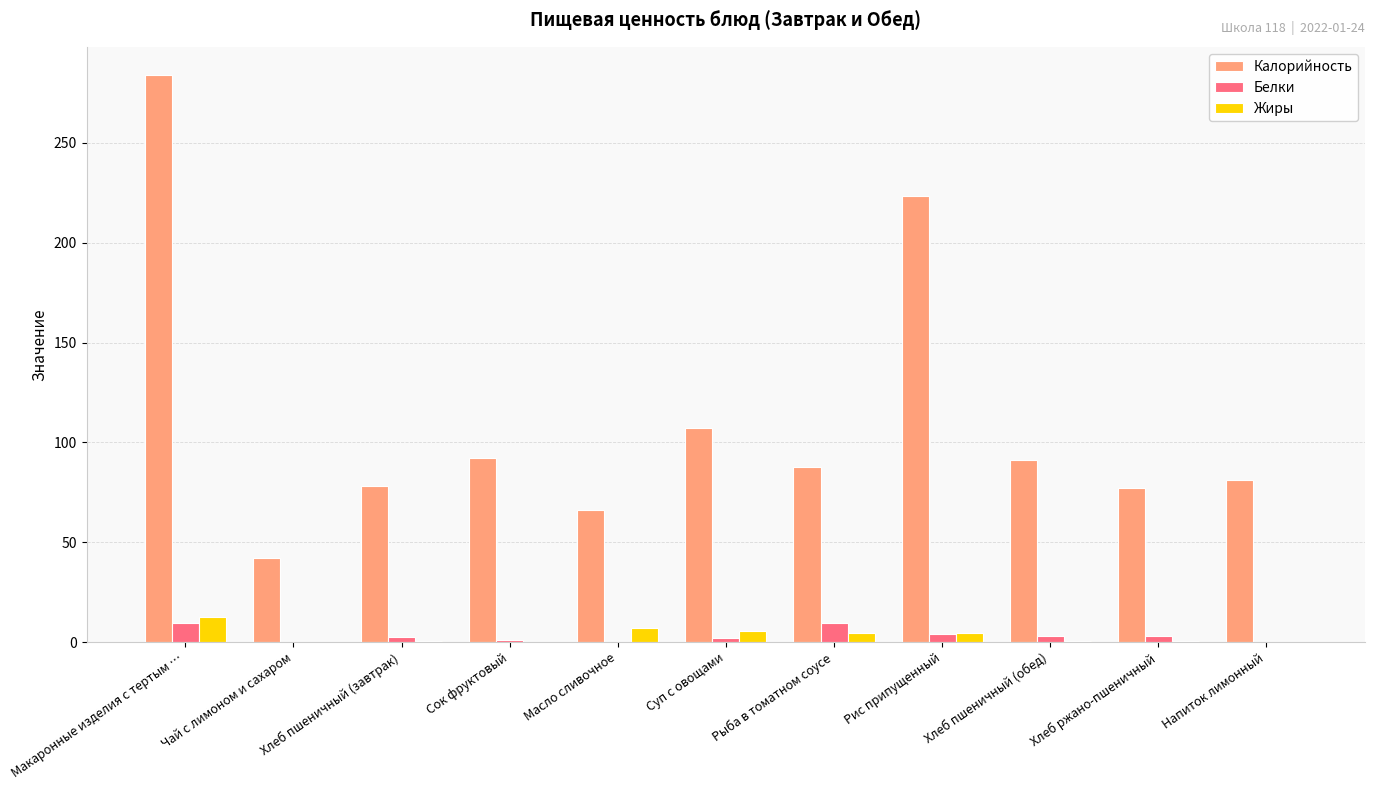

Count the number of categories in the chart.

11